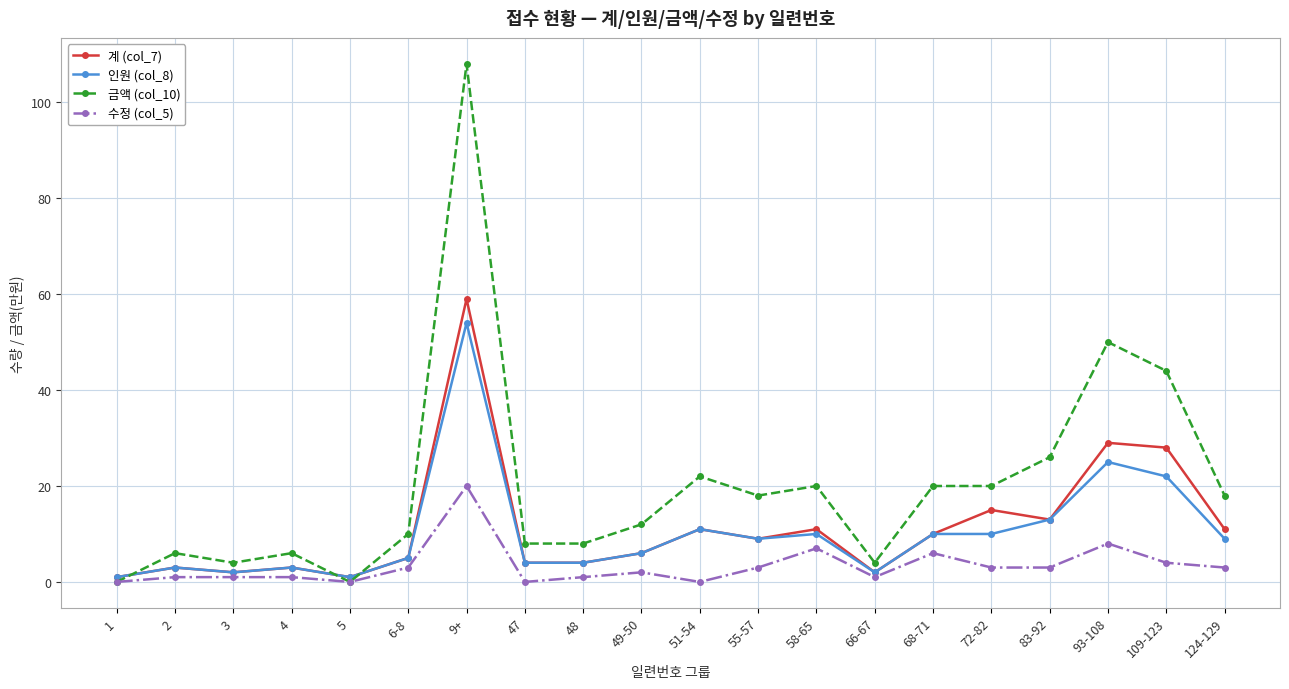

Which series has the largest total across all categories?

금액 (col_10)